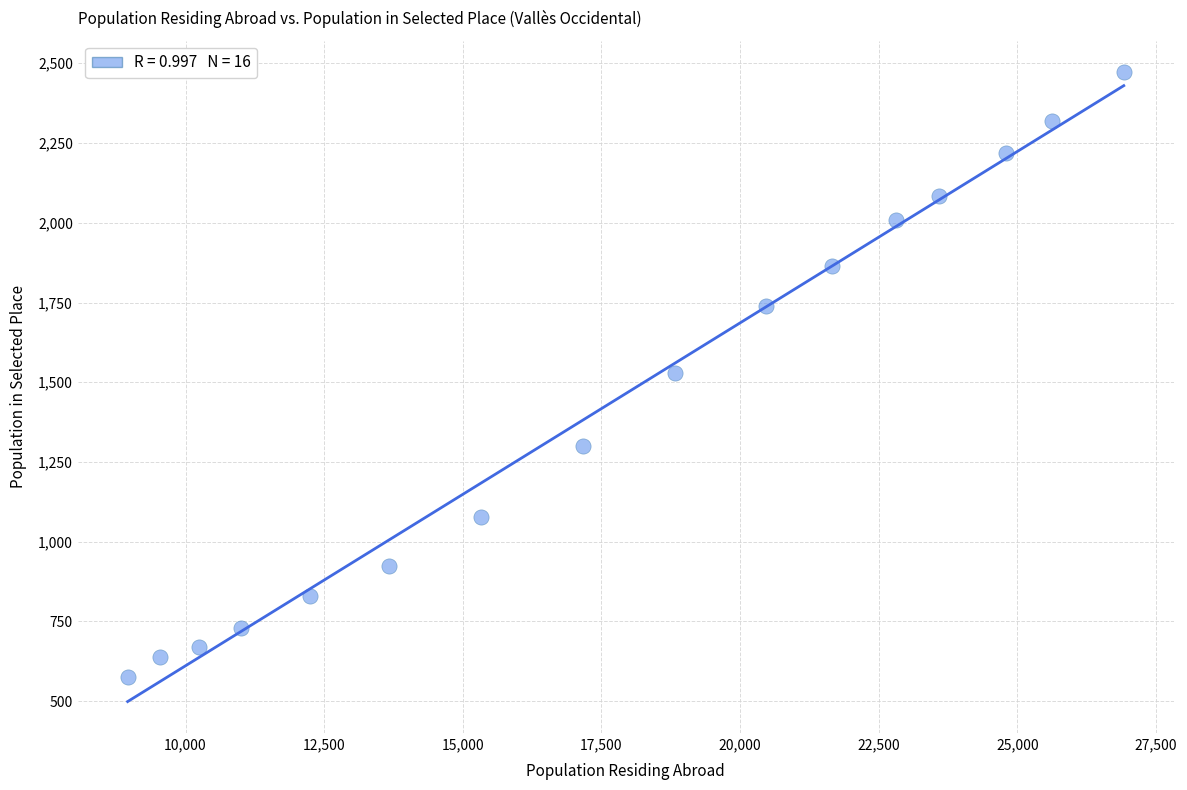

What is the range of Y values (max minus min)?

1896